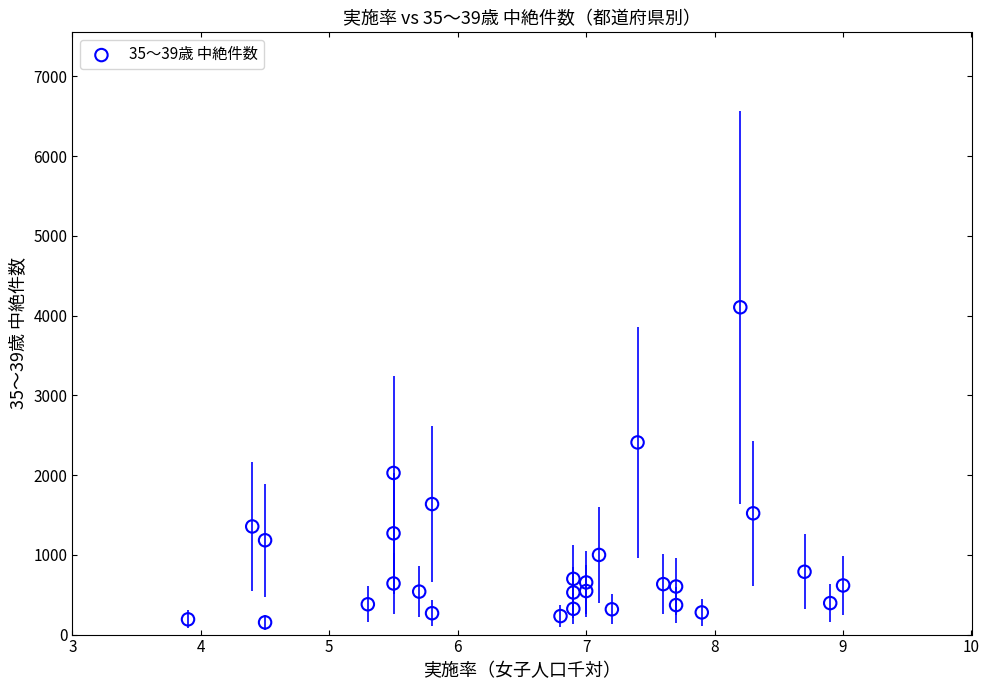

What Y value in the scatter plot is closest to 2129?

2027